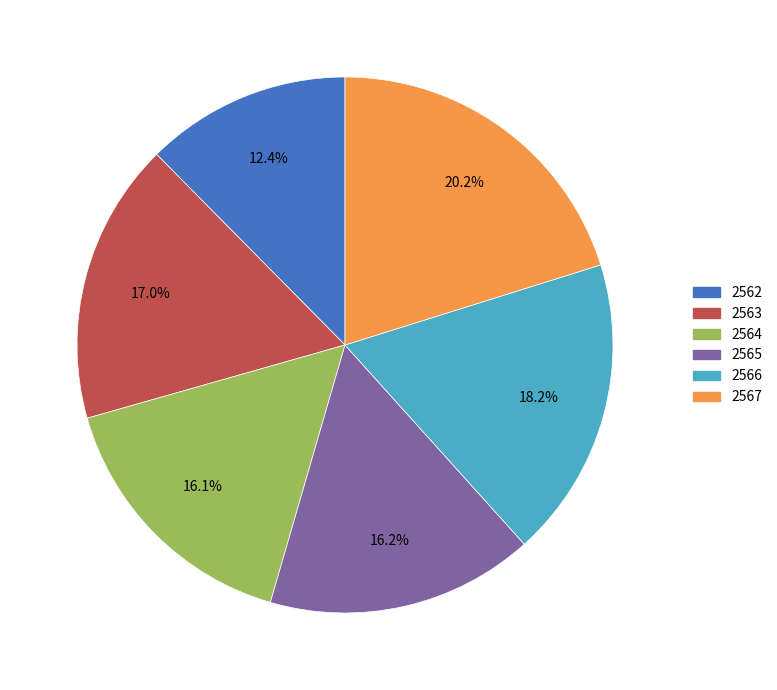

To the nearest percent, what is the difference between the largest and smallest slice percentages?

8%